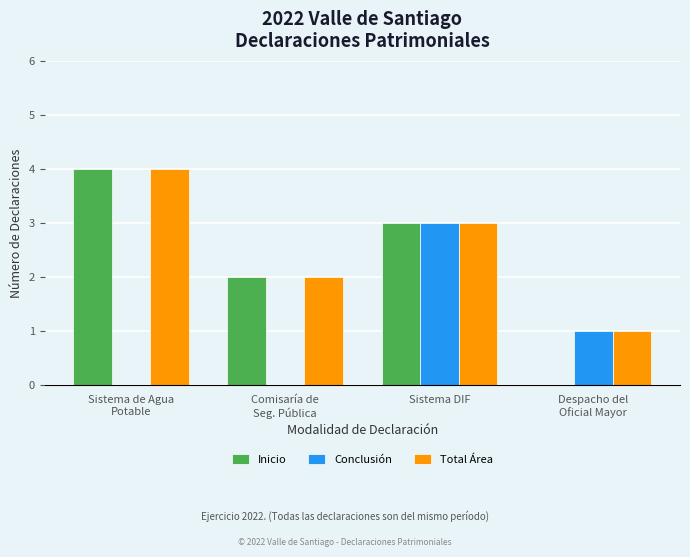

What is the greatest value displayed?

4